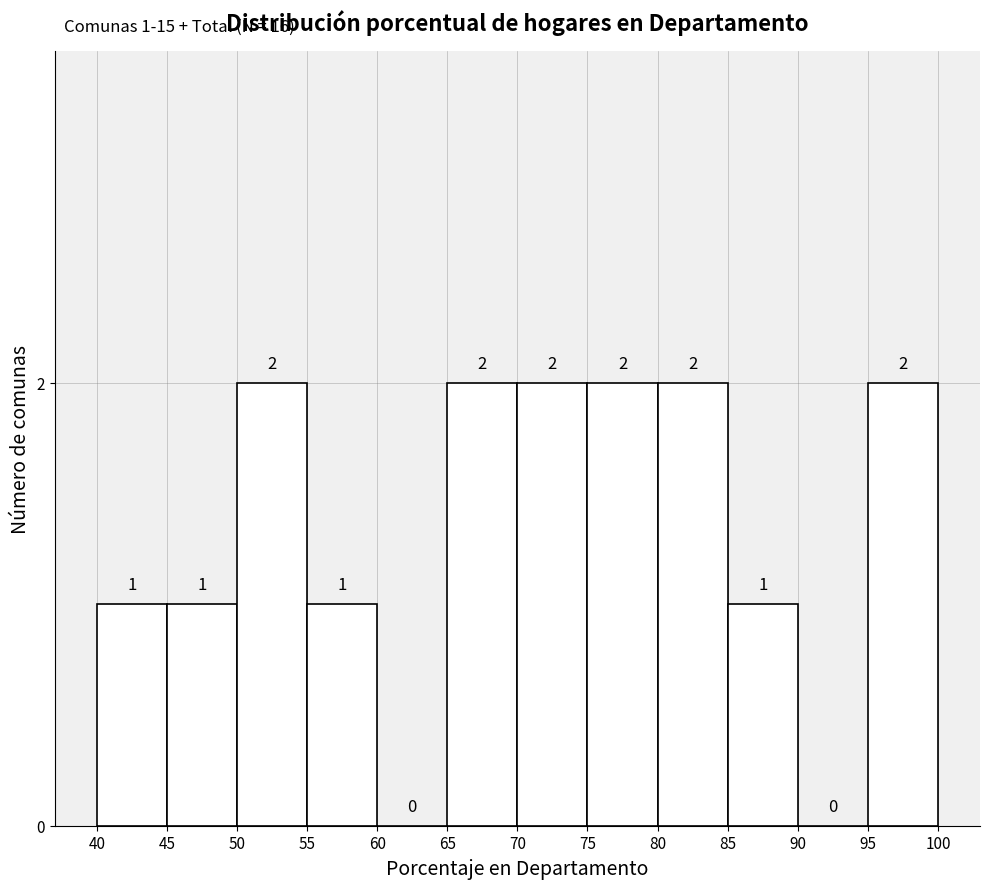

What is the height of the bar covering 70 to 75 on the x-axis?

2